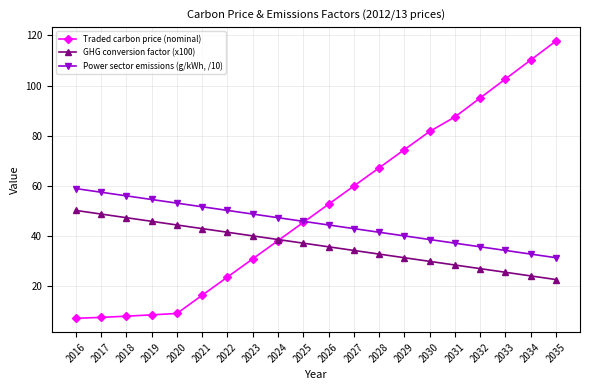

True or false: Power sector emissions (g/kWh, /10) has more than 0 interior local peaks.

False